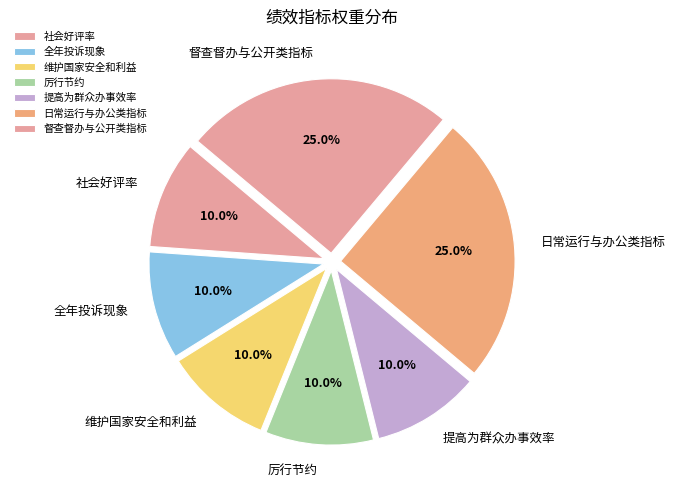

Count the number of slices in the pie.

7